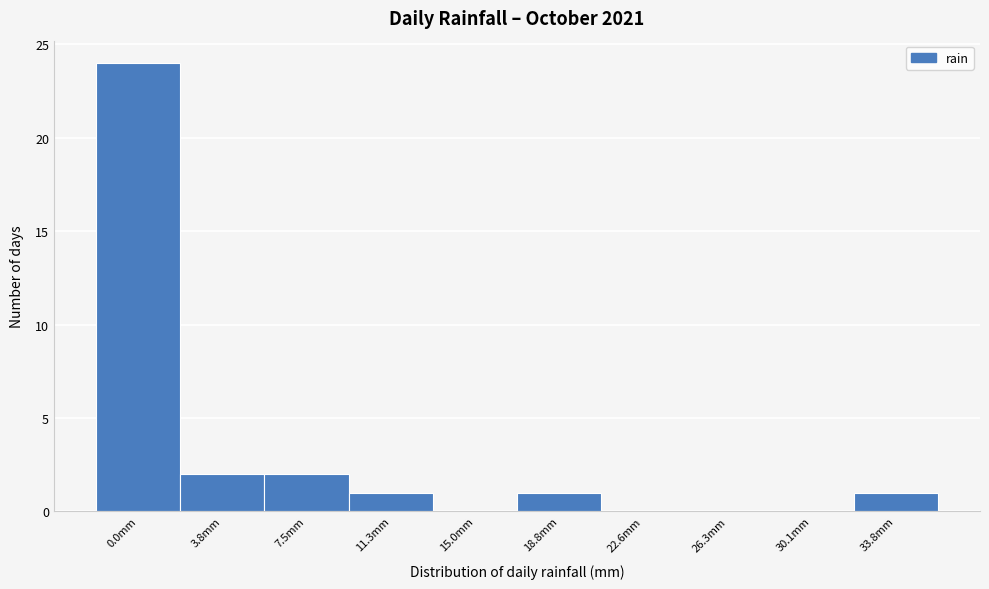

Reading left to right, what are all the values shown in this chart?

0.0mm=24	3.8mm=2	7.5mm=2	11.3mm=1	15.0mm=0	18.8mm=1	22.6mm=0	26.3mm=0	30.1mm=0	33.8mm=1